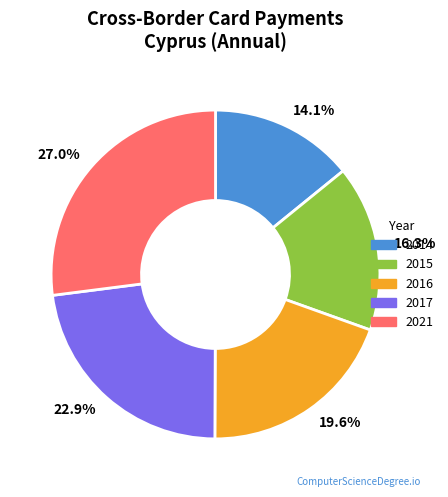

Combined, do 16.3% and 14.1% account for over 50%?

No